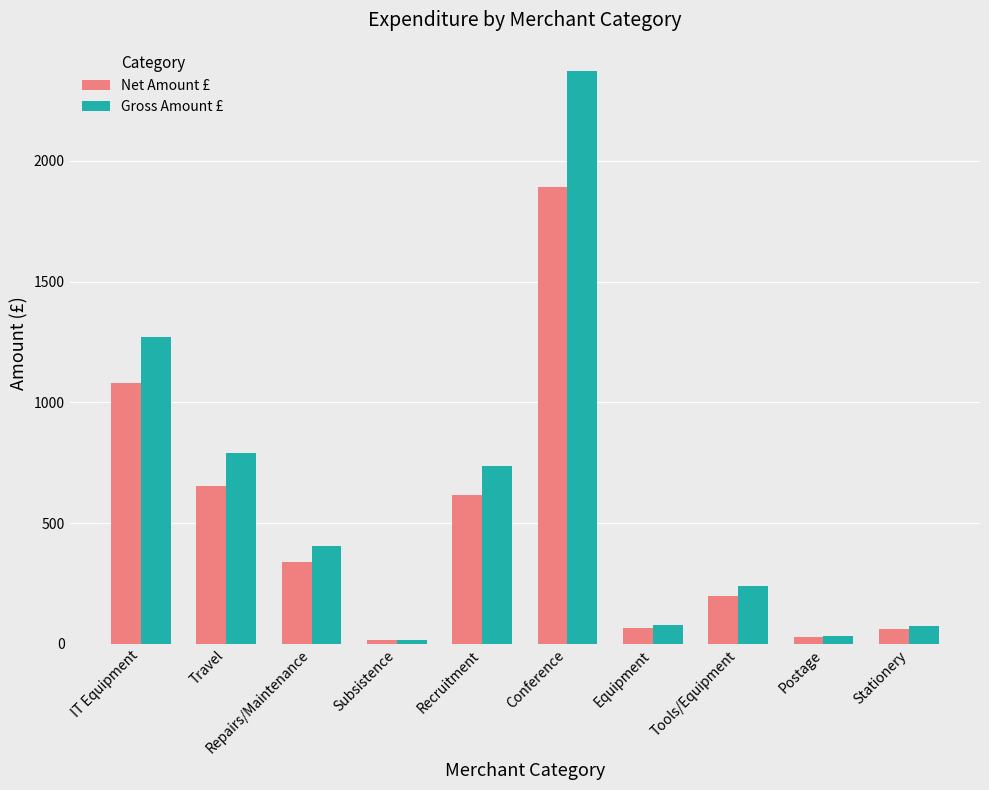

What is the sum of all Net Amount £ values?

4950.8